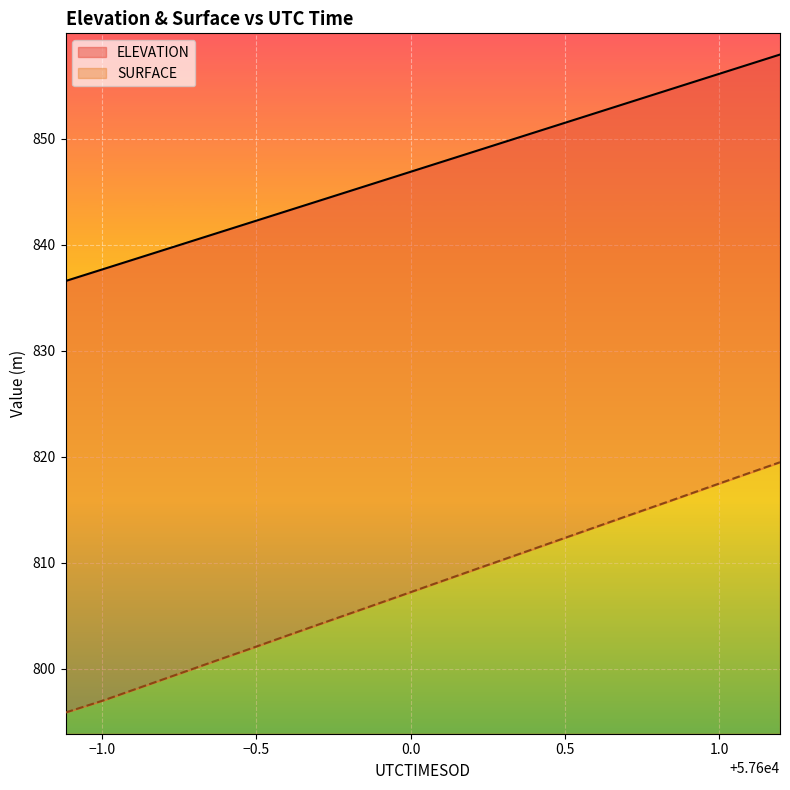

What is the label of the 2nd point from the left?

57599.0045